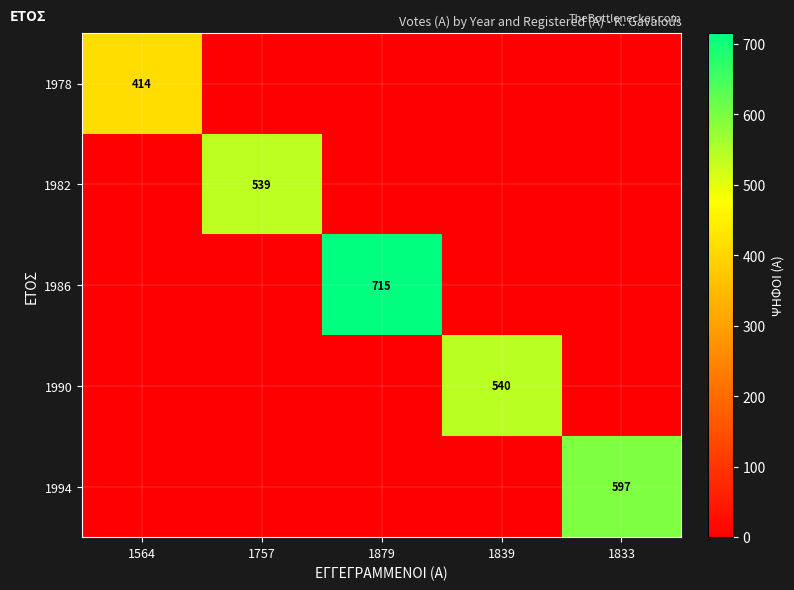

How many values in 1982 are above zero?

1